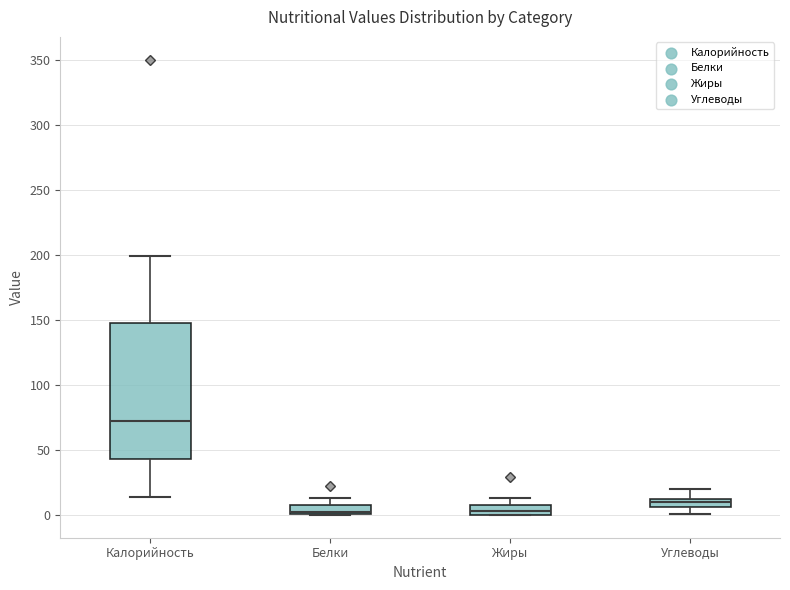

Where does the lower whisker of the box for Калорийность end on the y-axis? The values are not printed on the chart, so give them approximately, as read against the axis.

15